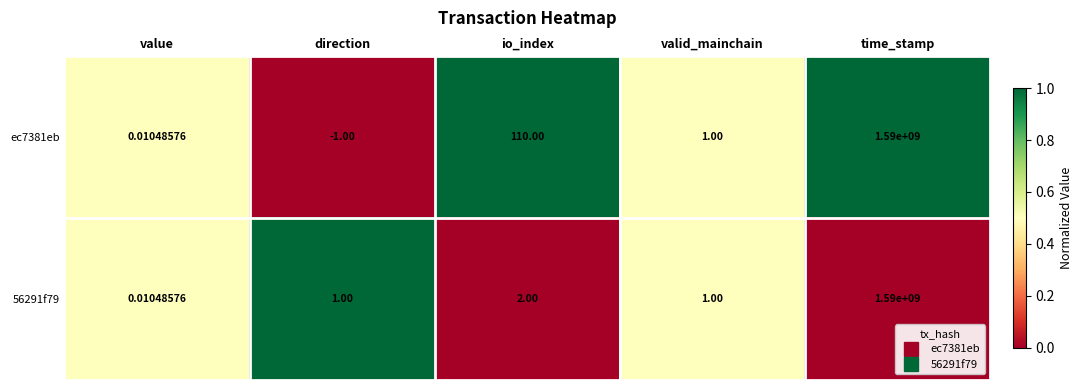

Count the number of categories in the chart.

5